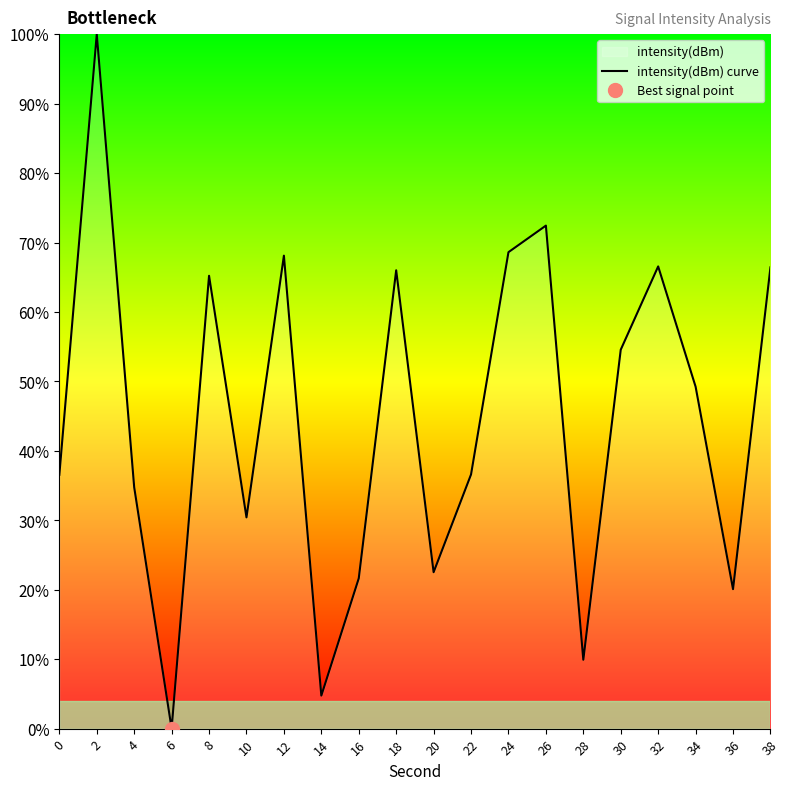

What is the value of the 2nd point from the left?

100.0